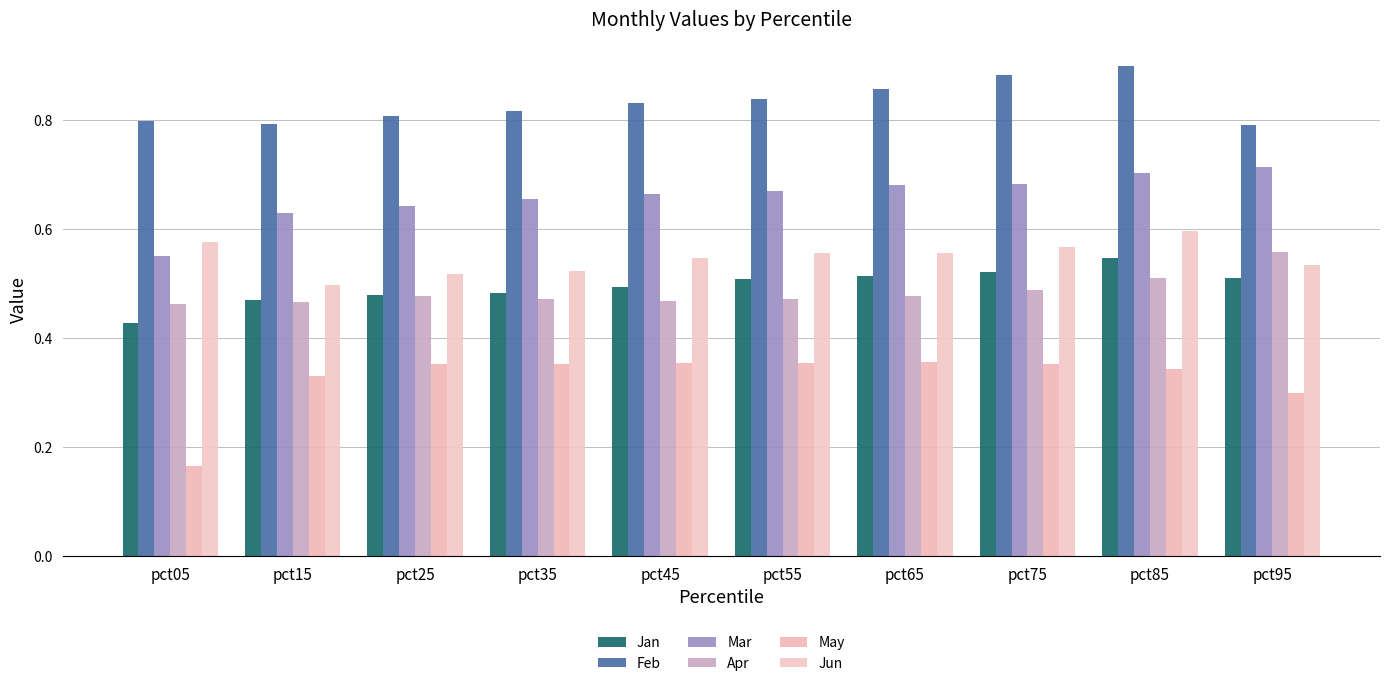

What is the sum of all Jun values?

5.5